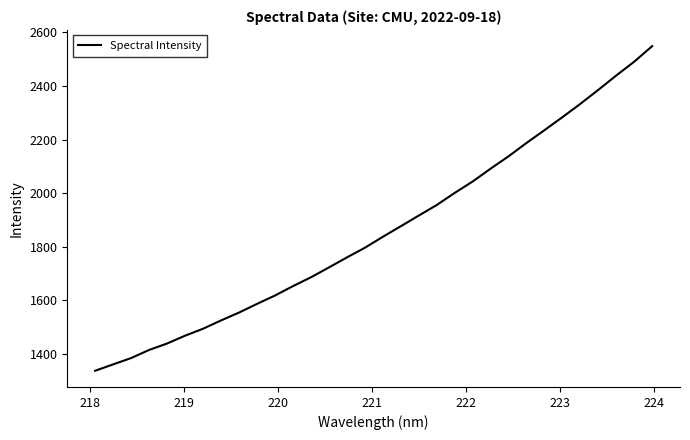

What is the smallest value displayed?

1338.0